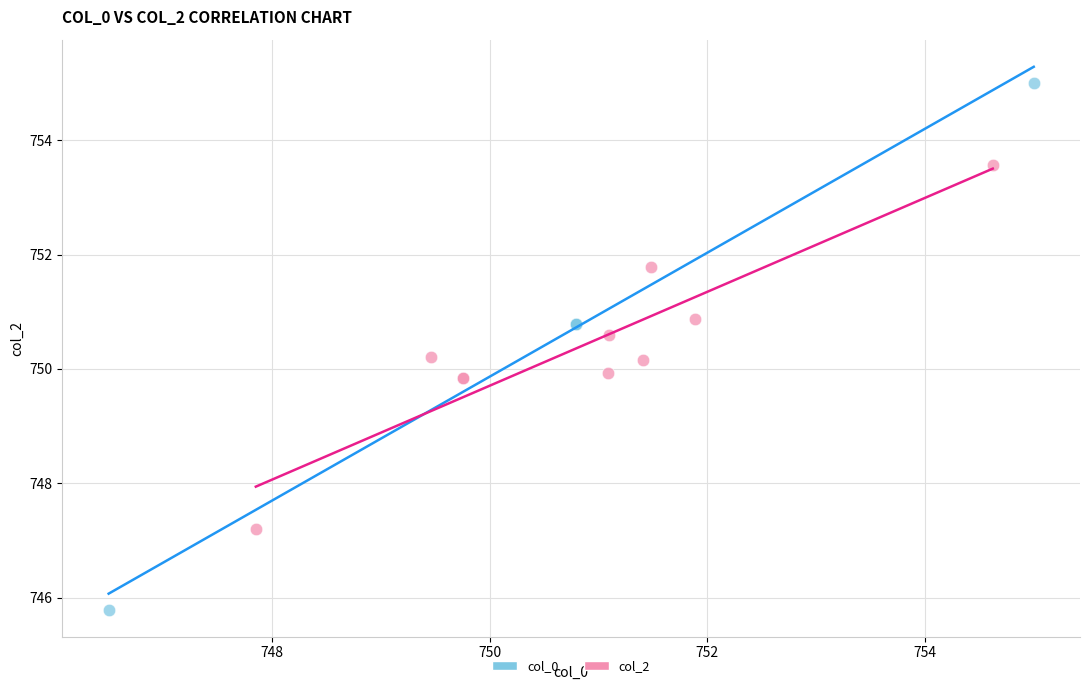

Which series reaches the minimum Y coordinate?

col_0